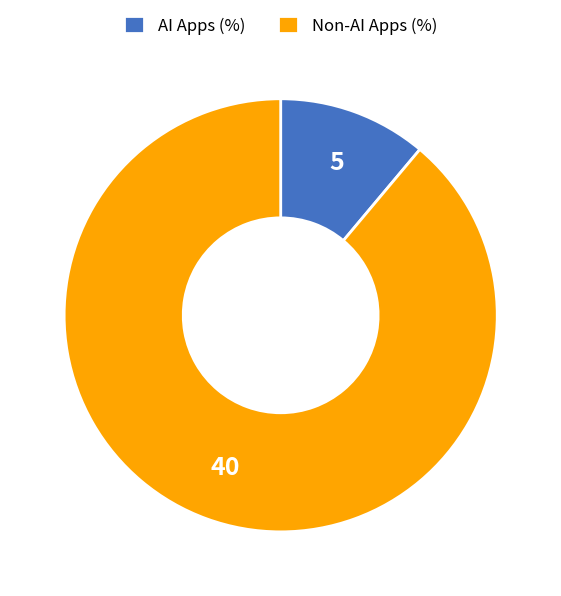

Rank the categories by value from lowest to highest.

AI Apps (%), Non-AI Apps (%)